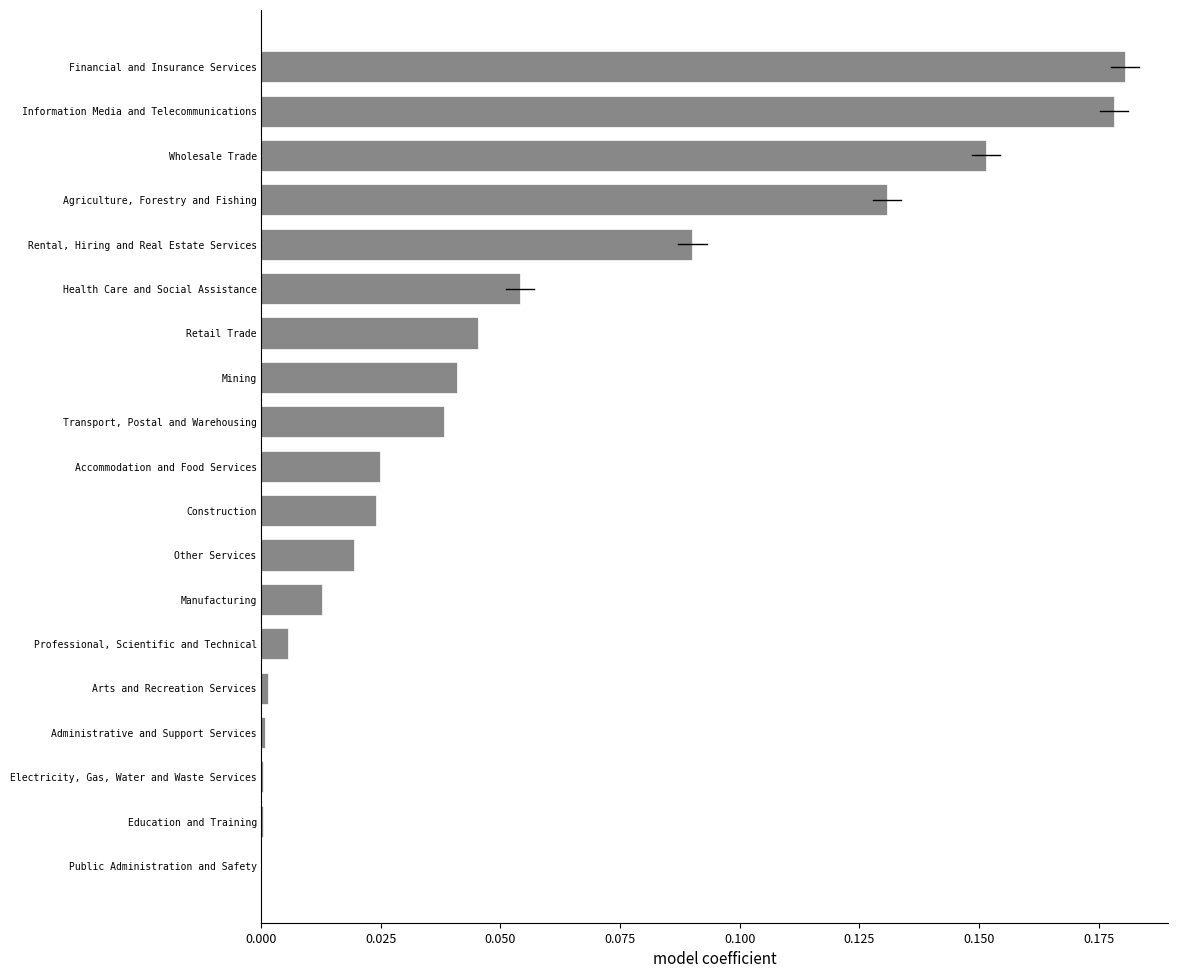

Are the bars horizontal?

Yes